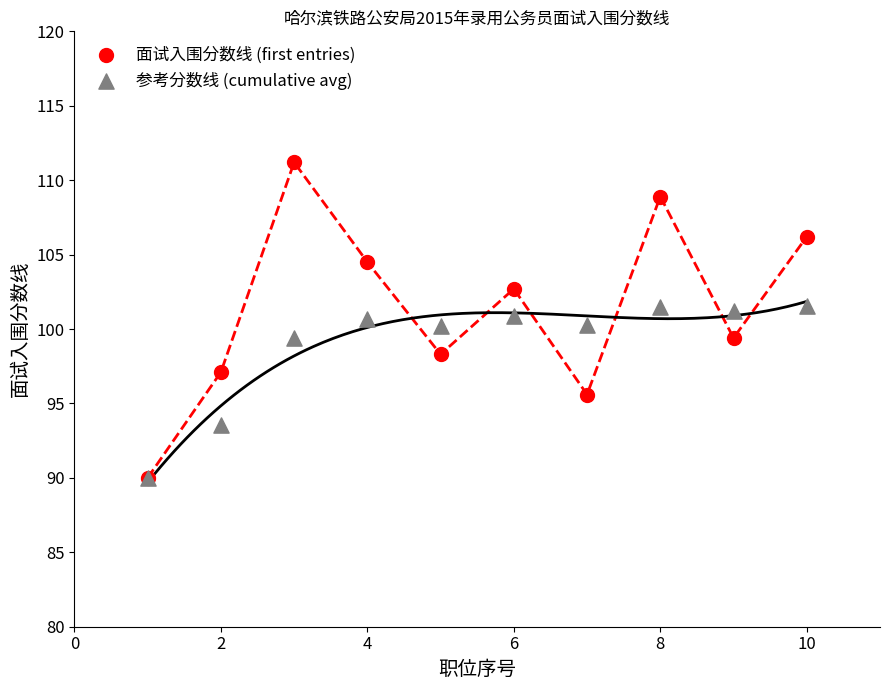

What are all the series names shown in the legend?

面试入围分数线 (first entries), 参考分数线 (cumulative avg)